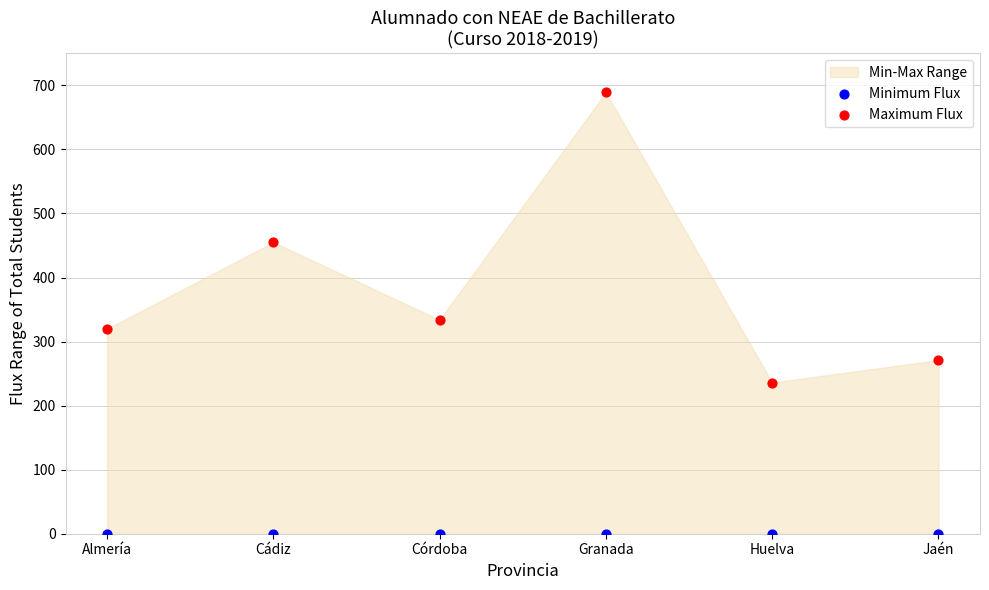

Which series reaches the minimum Y coordinate?

Minimum Flux